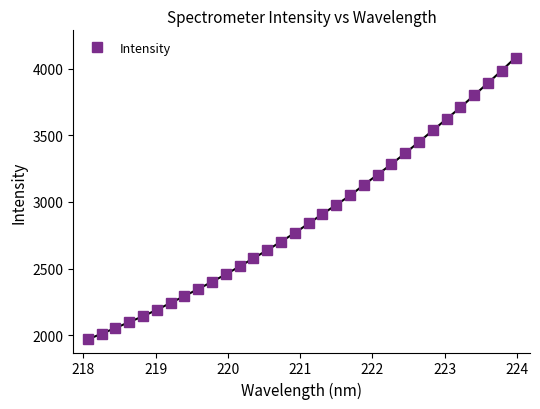

What is the sum of all values?

92224.4